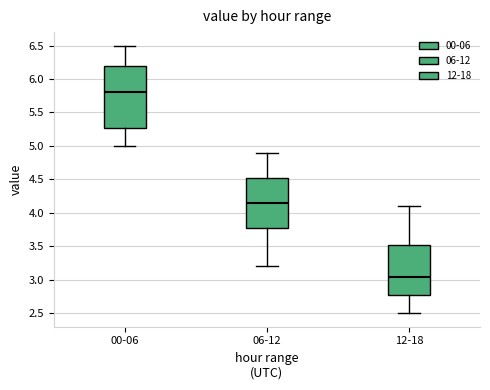

Which box has the lowest median line?

12-18